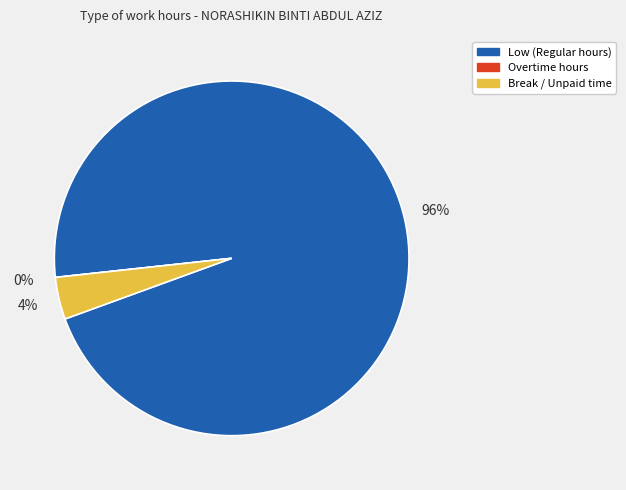

Is Fri 6 the majority of the pie?

No